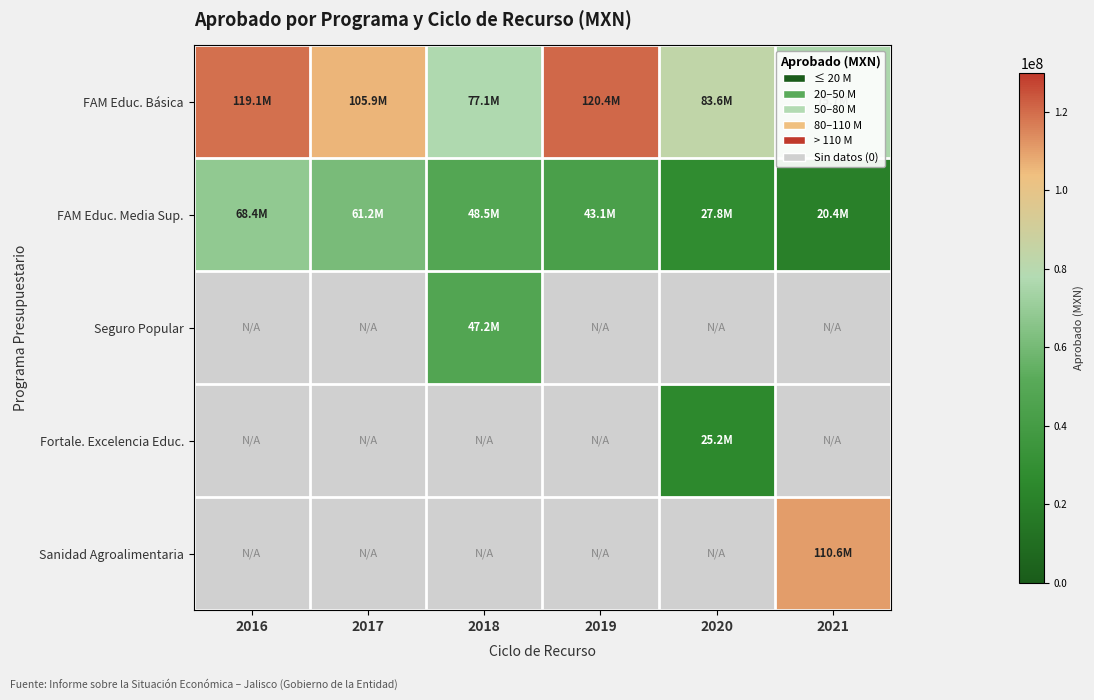

Read the FAM Educ. Media Sup. value at 2018.

48547548.5